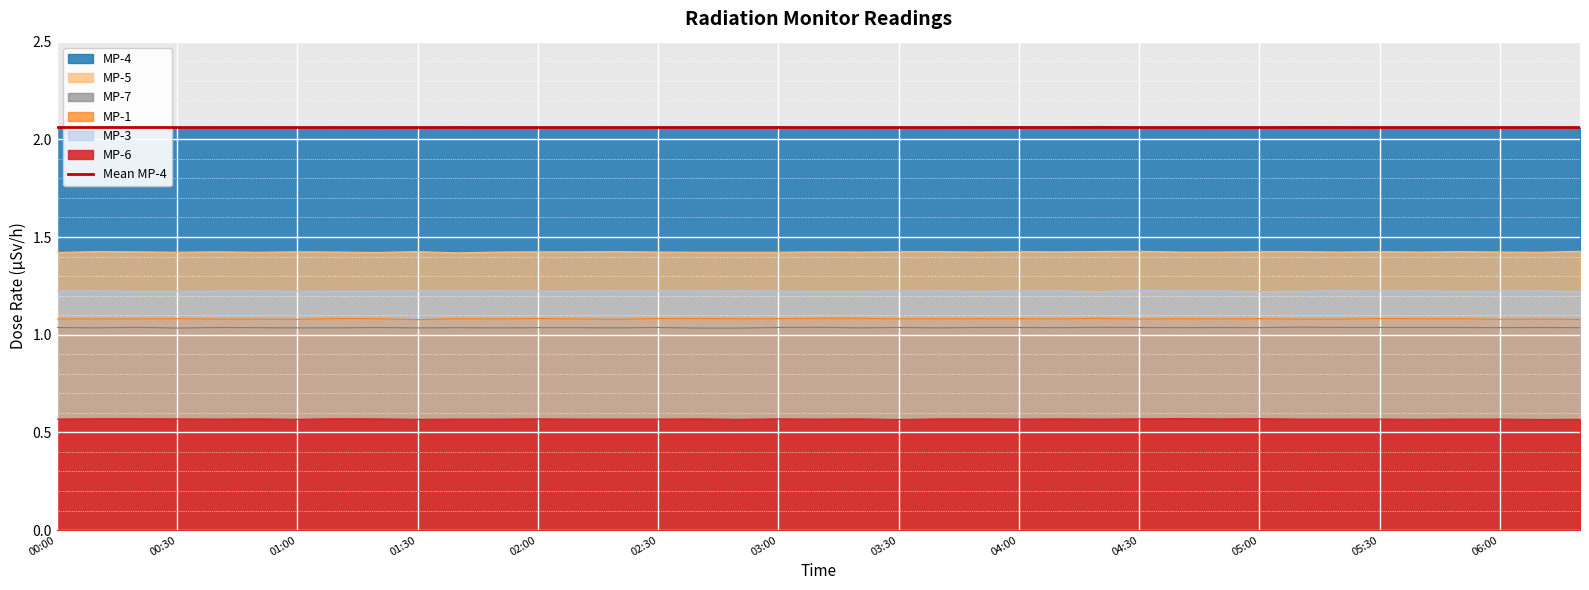

True or false: MP-3 has more than 0 points higher than both neighbors.

True